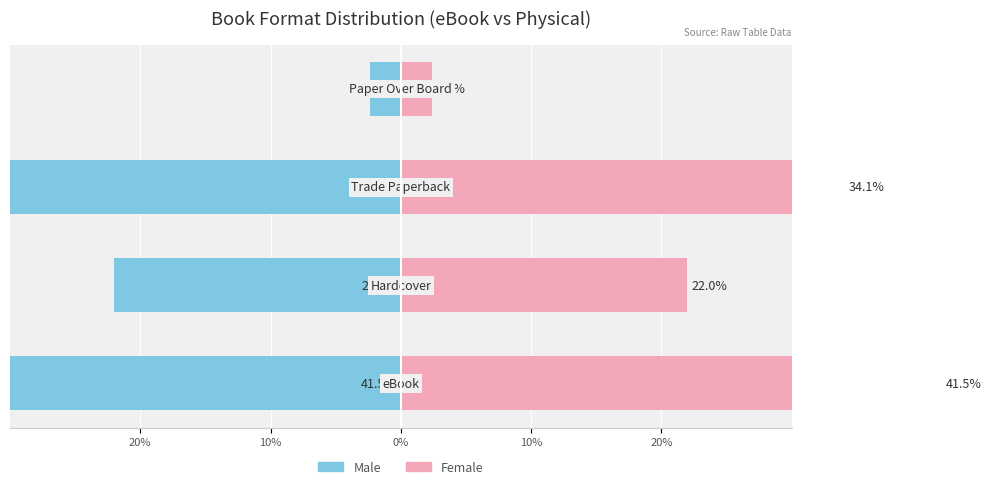

Rank the series at 10% from lowest to highest value.

Male, Female